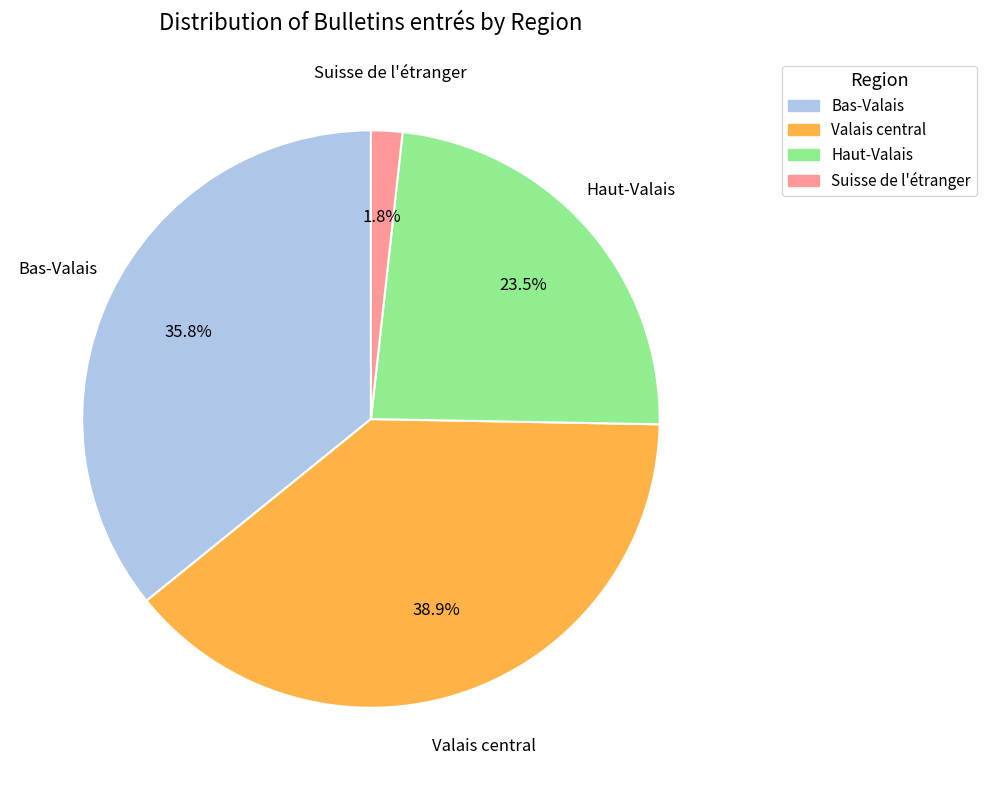

Is there a majority slice in this chart?

No